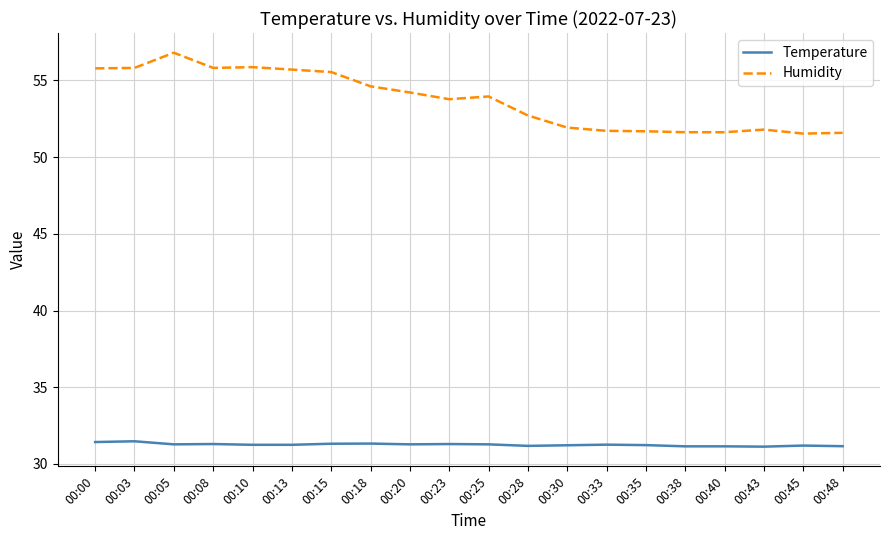

Rank the series by their maximum value, from lowest to highest.

Temperature, Humidity